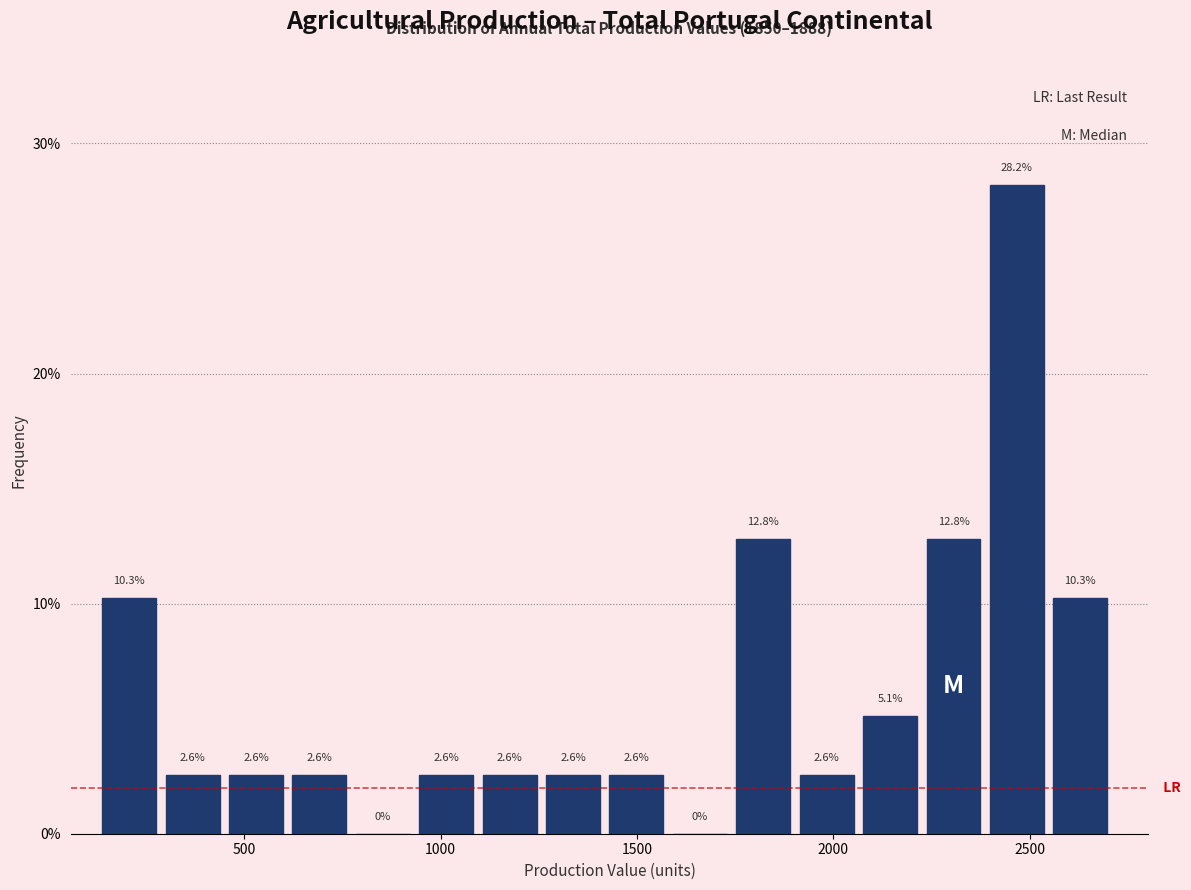

Read against the x-axis, roughly where is the centre of the tallest bar?

2450